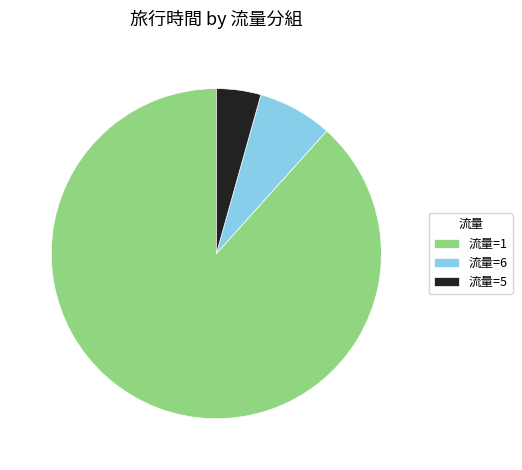

Do 流量=1 and 流量=6 together represent more than half of the pie?

Yes